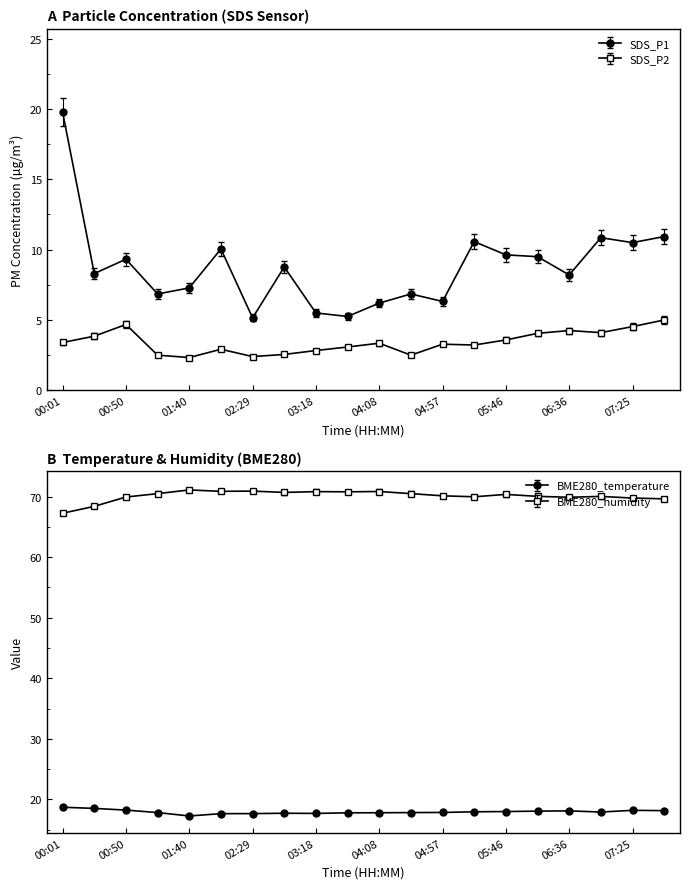

Count the number of data series in this chart.

4